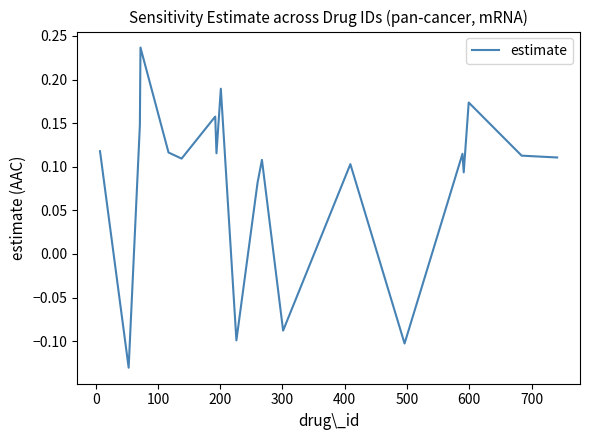

What is the difference between the maximum and minimum values?

0.4